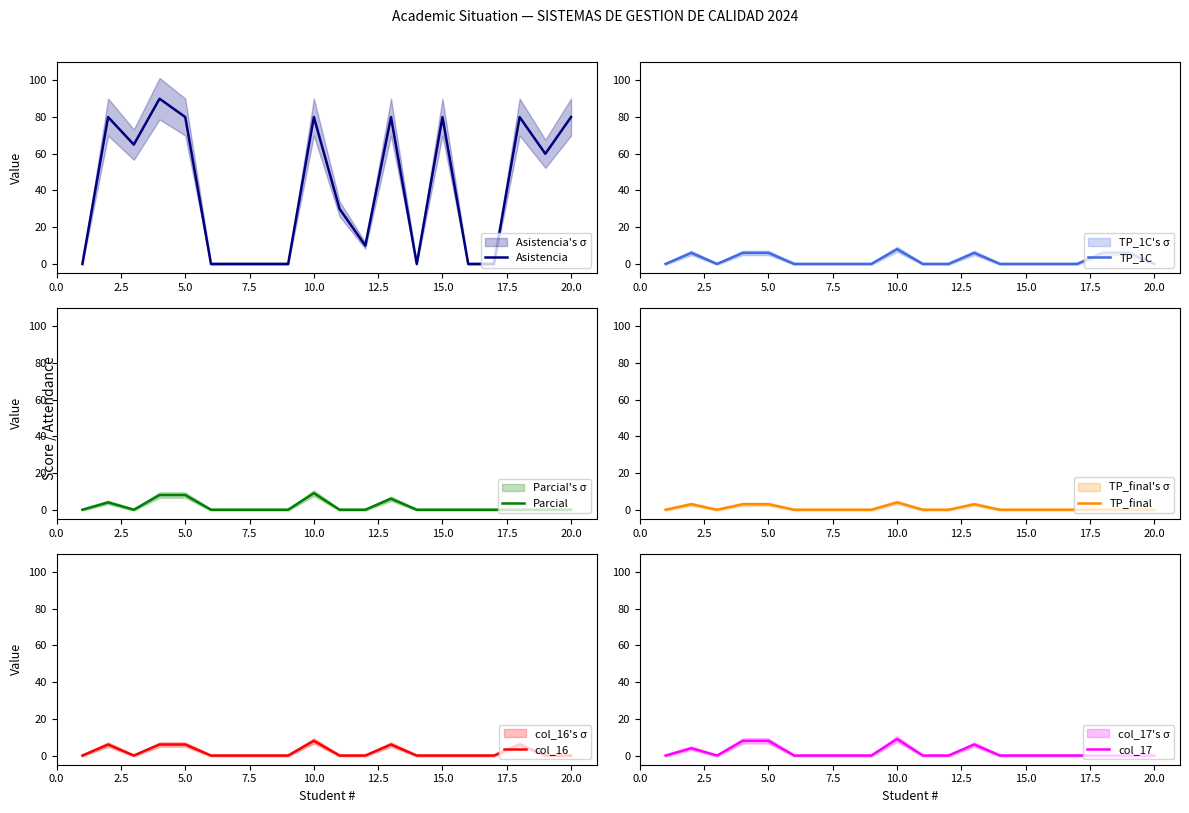

How many Parcial values are between 0 and 4?

16